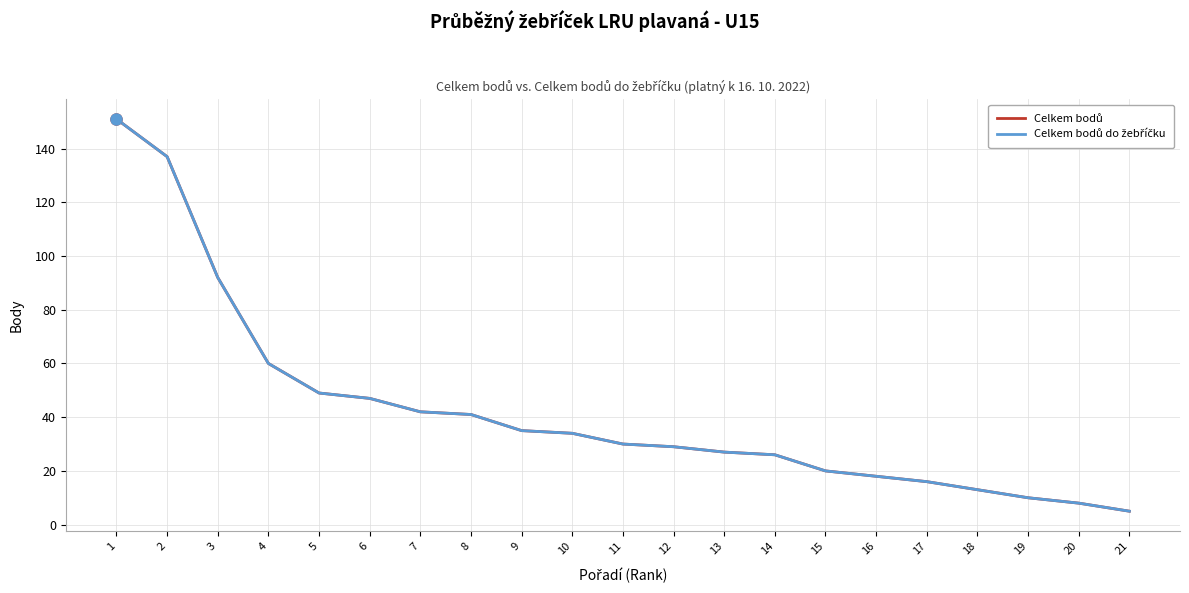

True or false: Celkem bodů has a value of 13 at 18.

True